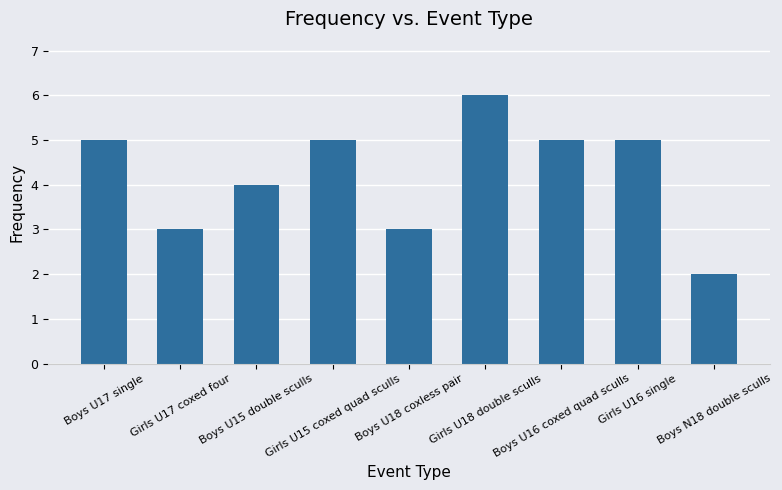

What is the greatest value displayed?

6